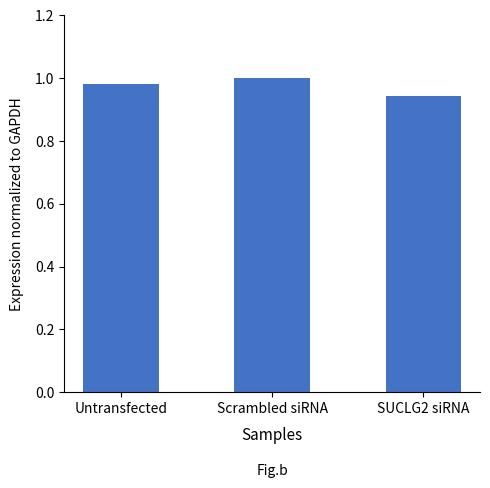

True or false: the data shows 0.5 at Untransfected.

False